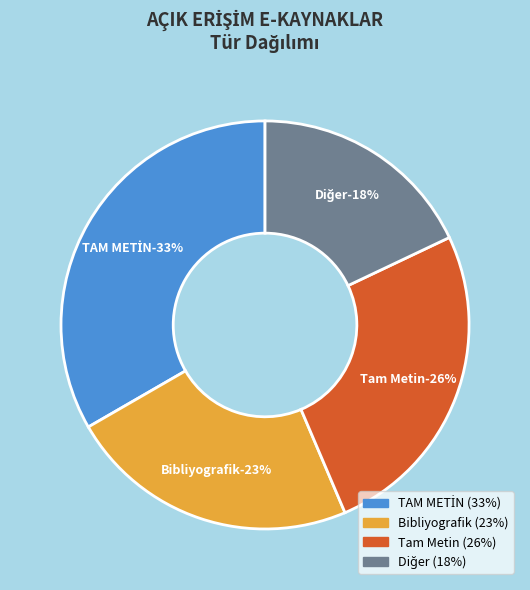

Which has a higher value, Diğer or TAM METİN?

TAM METİN